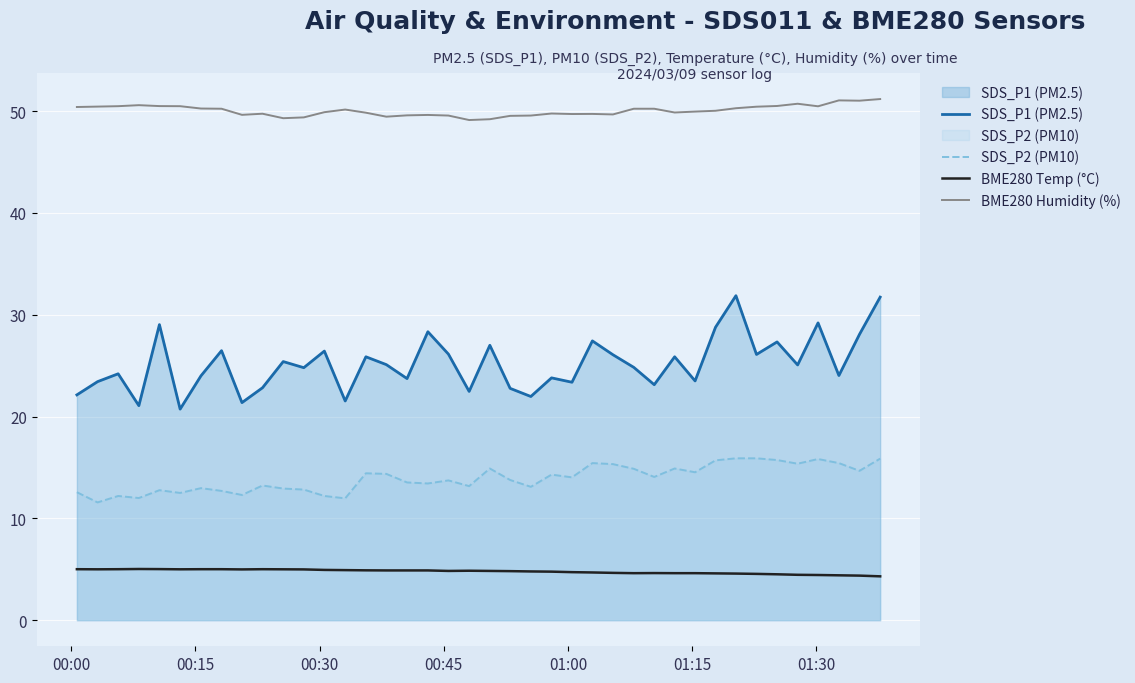

What is the difference between the maximum and minimum values in the BME280 Humidity (%) series?

2.1